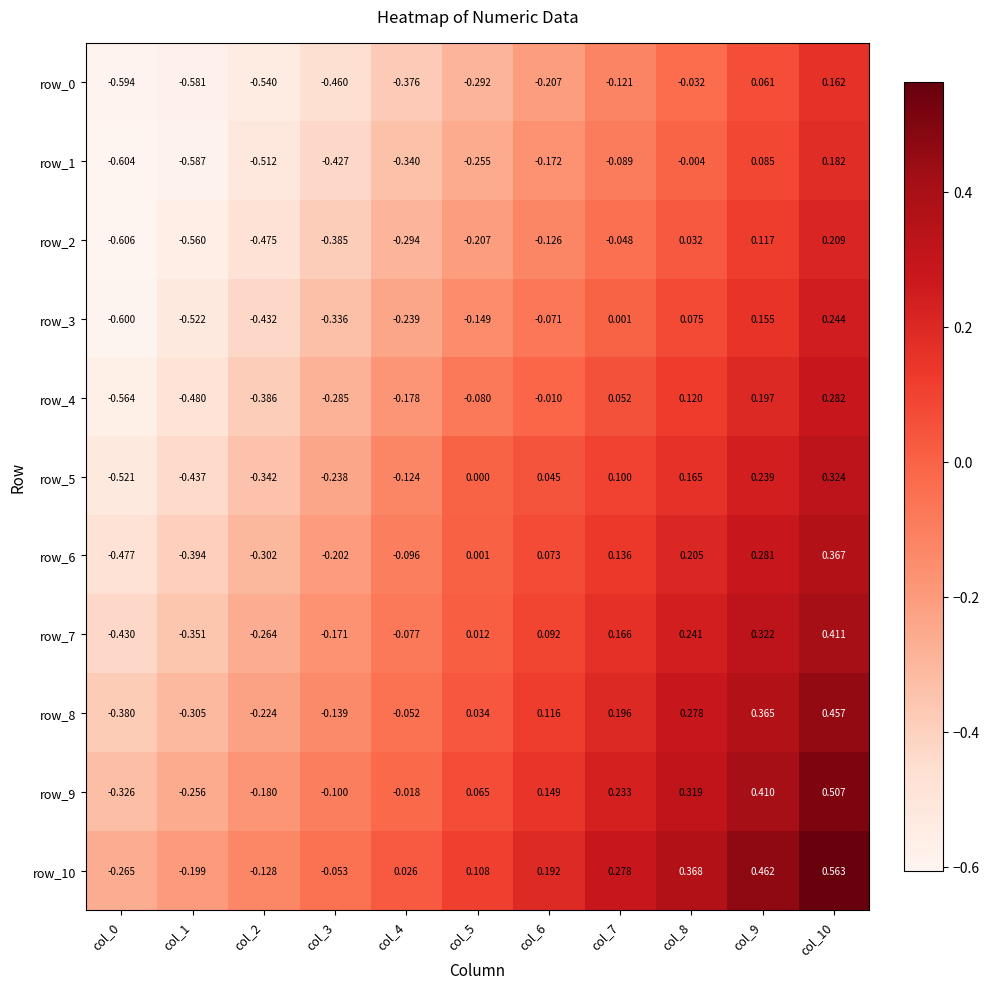

How many values in row_8 are above zero?

6